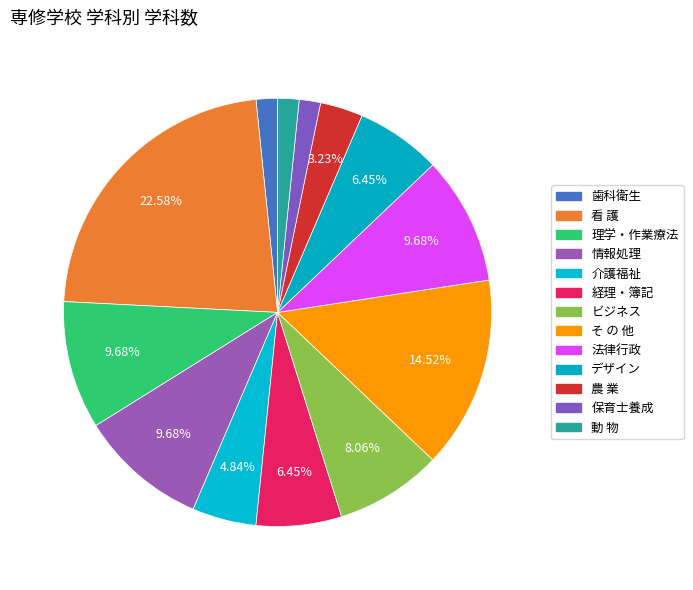

To the nearest percent, what is the average slice percentage?

8%